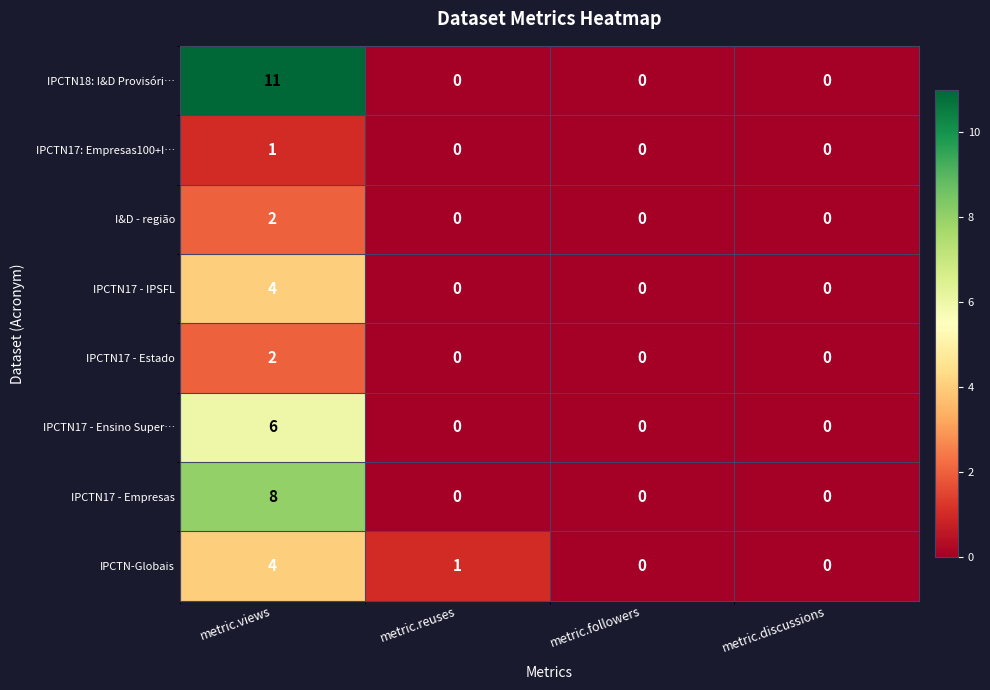

Which series has the widest spread of values?

IPCTN18: I&D Provisóri…